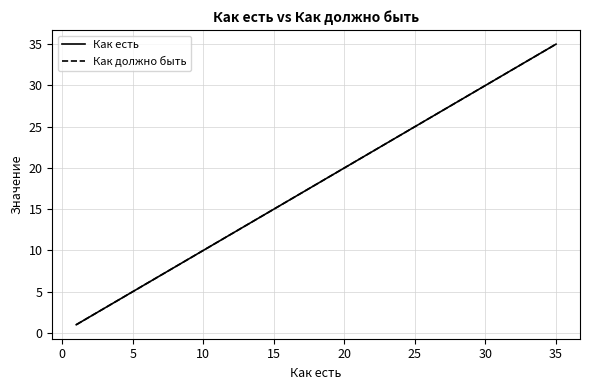

True or false: Как должно быть and Как есть cross at least once.

False